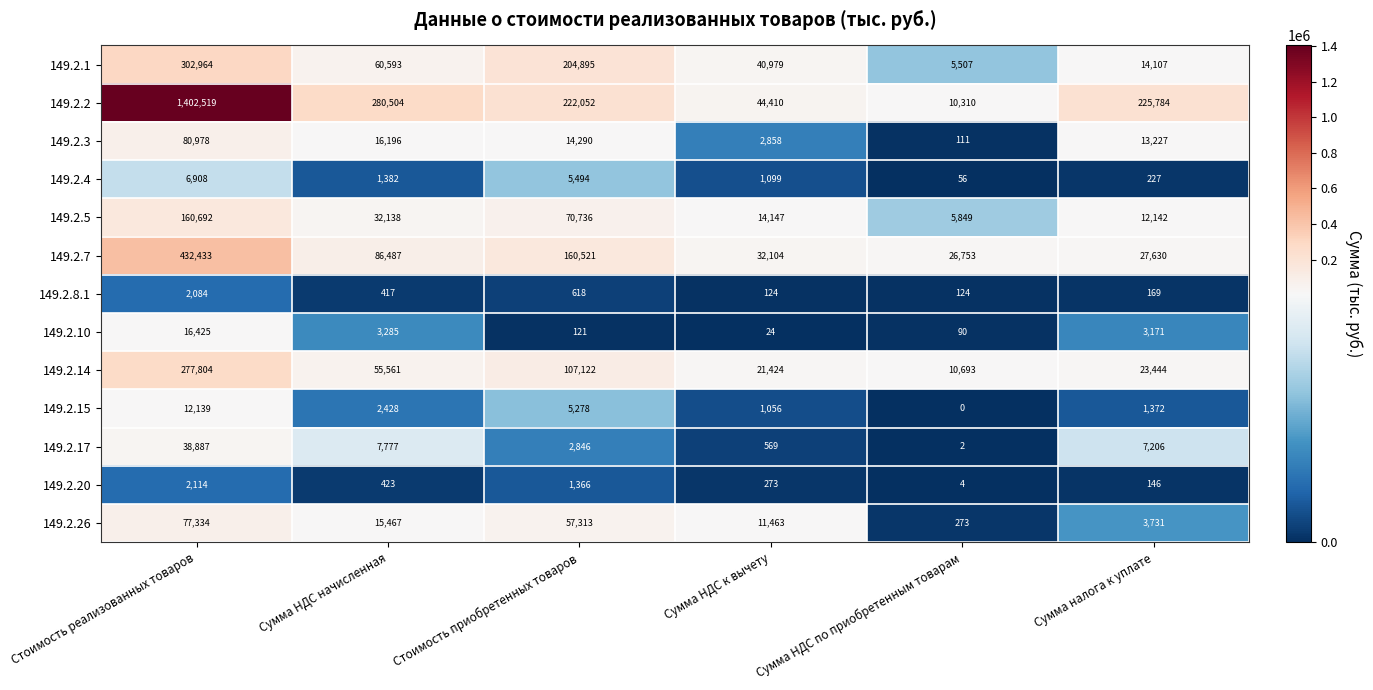

Is it true that 149.2.15 equals 1372 at Сумма налога к уплате?

True